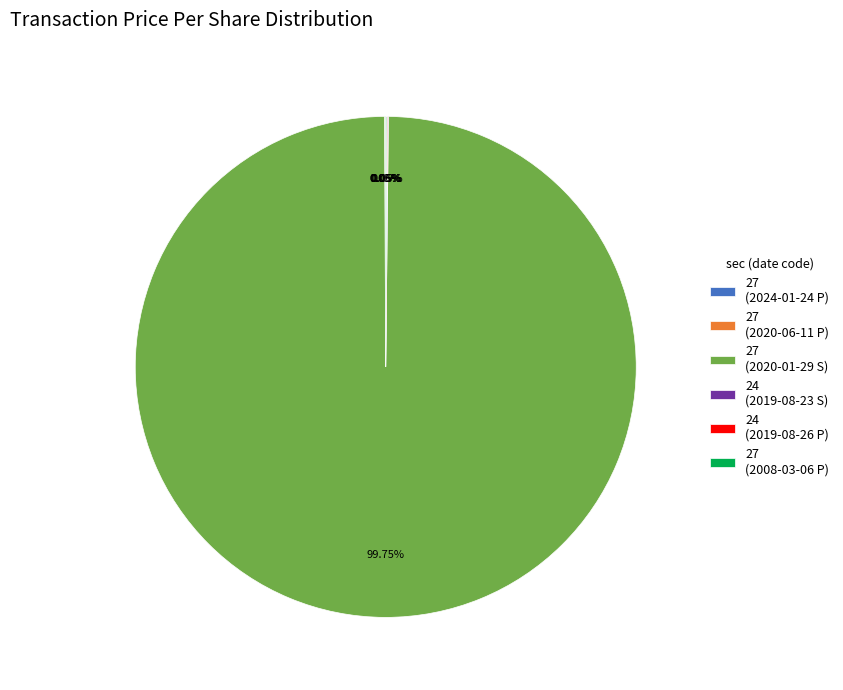

Is there any slice that represents more than half of the pie?

Yes